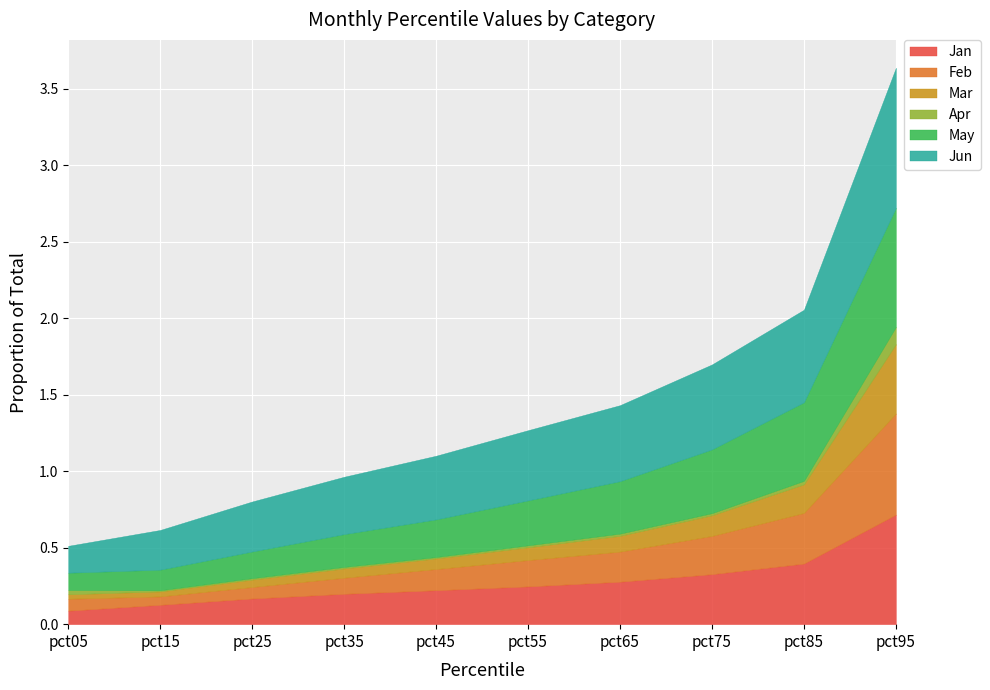

Reading left to right, what are all the values shown in this chart?

Jan: 0.1	0.1	0.2	0.2	0.2	0.2	0.3	0.3	0.4	0.7
Feb: 0.1	0.1	0.1	0.1	0.1	0.2	0.2	0.3	0.3	0.7
Mar: 0.0	0.0	0.0	0.1	0.1	0.1	0.1	0.1	0.2	0.5
Apr: 0.0	0.0	0.0	0.0	0.0	0.0	0.0	0.0	0.0	0.1
May: 0.1	0.1	0.2	0.2	0.2	0.3	0.3	0.4	0.5	0.8
Jun: 0.2	0.3	0.3	0.4	0.4	0.5	0.5	0.6	0.6	0.9